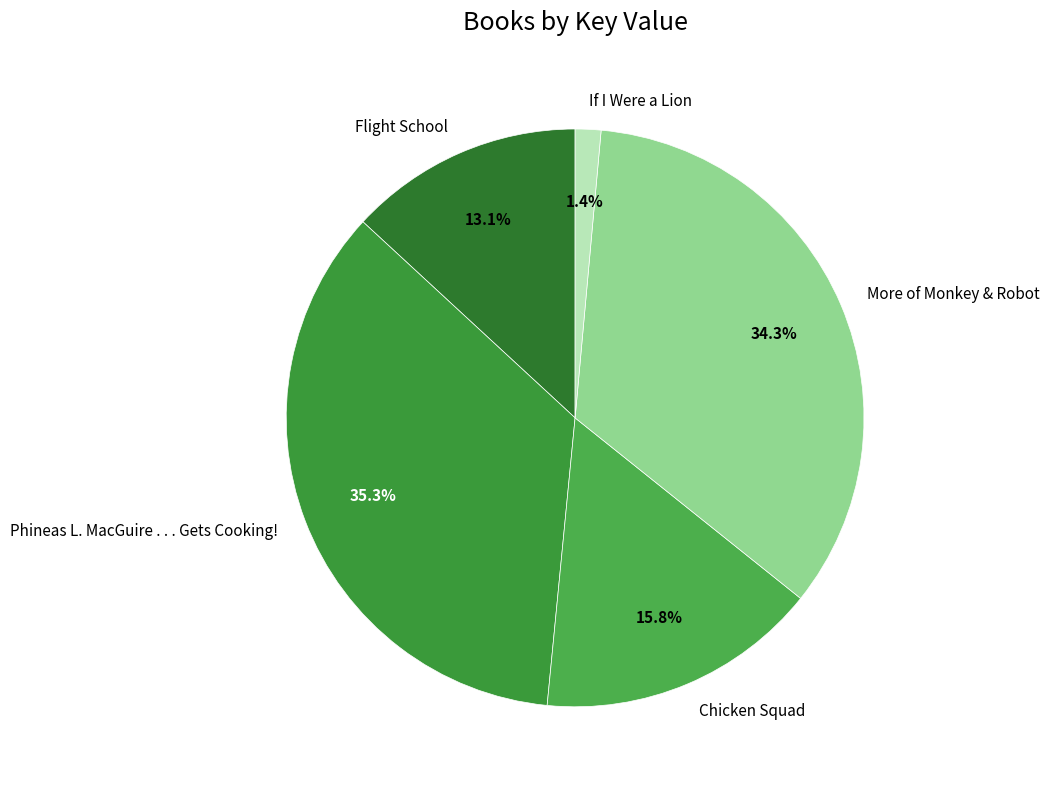

How much of the chart is everything except Phineas L. MacGuire . . . Gets Cooking!?

64.7%